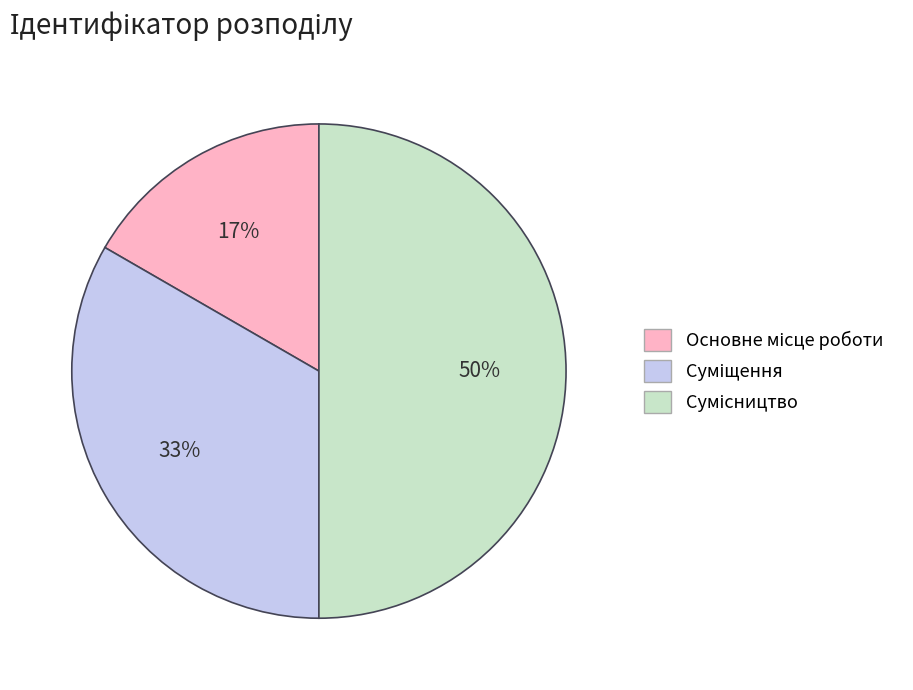

To the nearest percent, what is the difference between the largest and smallest slice percentages?

33%